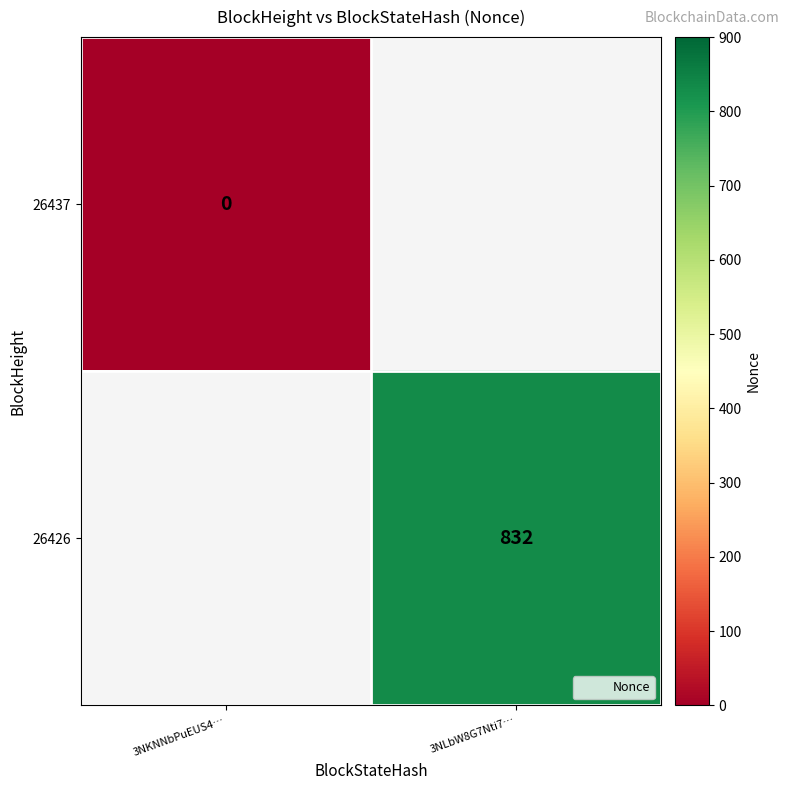

The 26426 series shows 285 at 3NLbW8G7Nti7…. True or false?

False